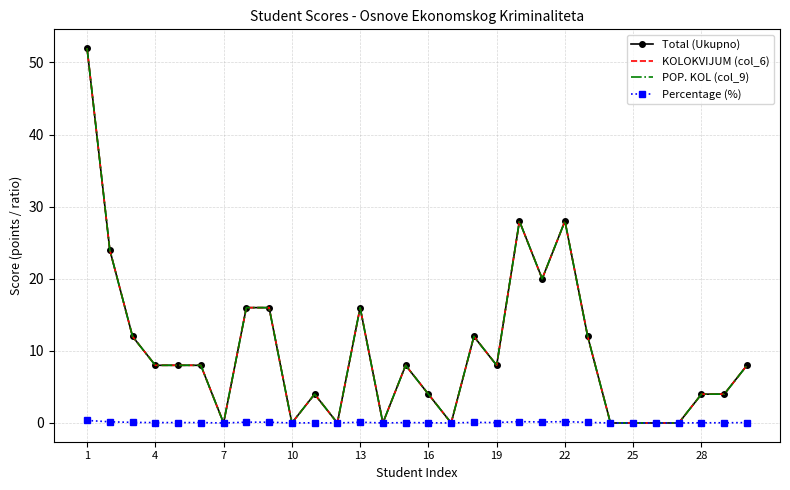

How many lines are shown in the chart?

4